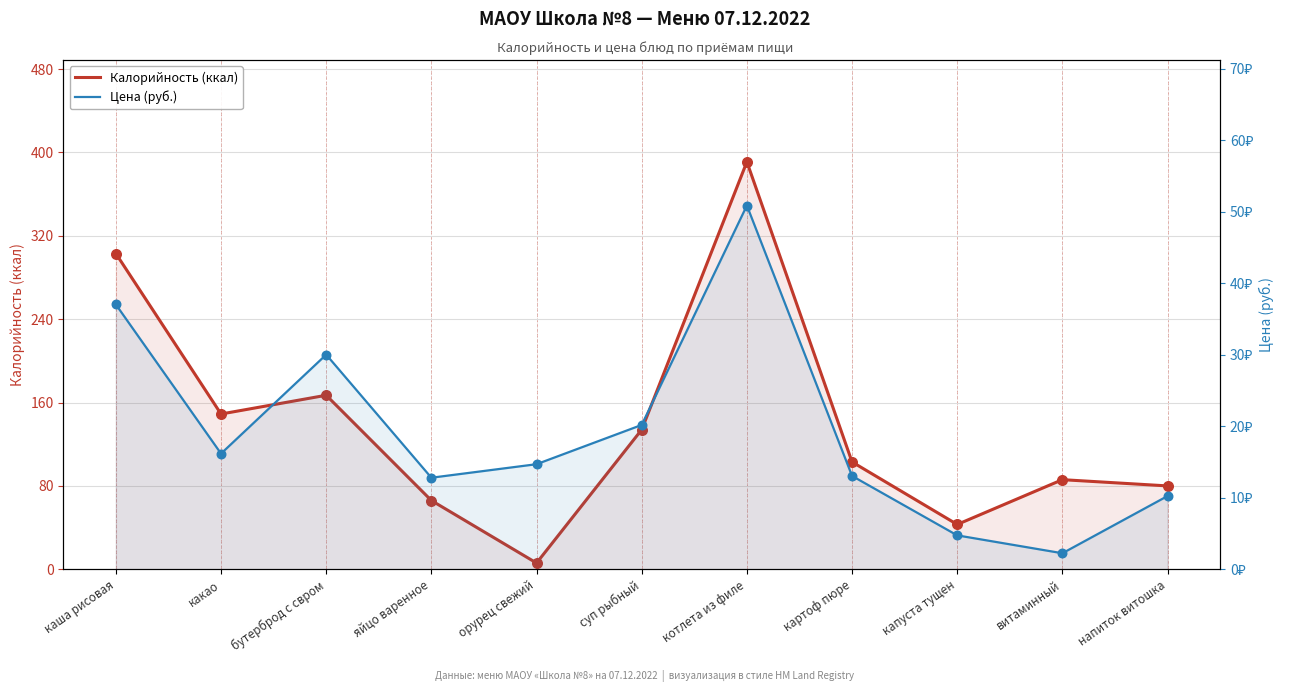

What is the total value across all series at суп рыбный?

154.2